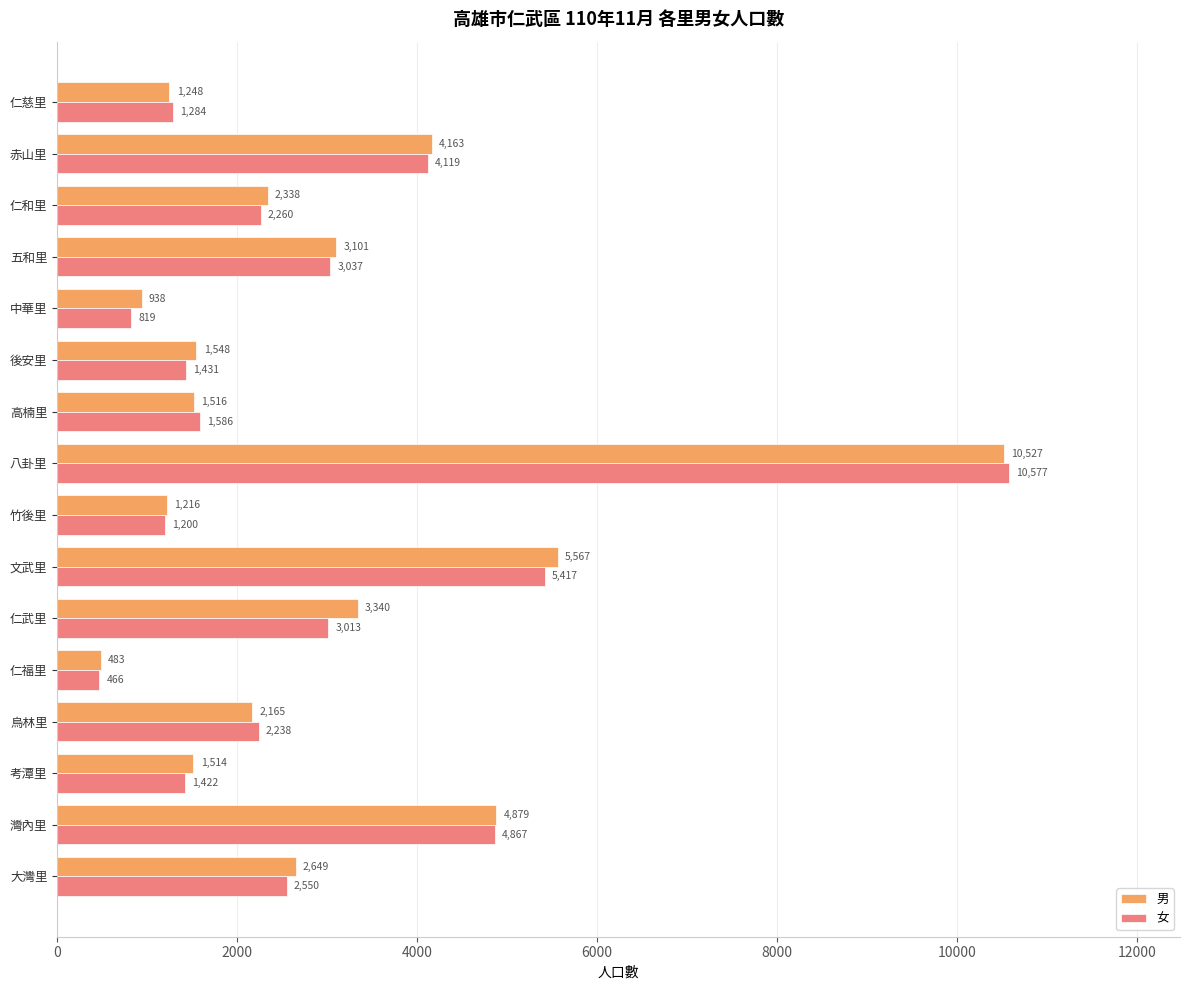

How many categories are shown in the chart?

16